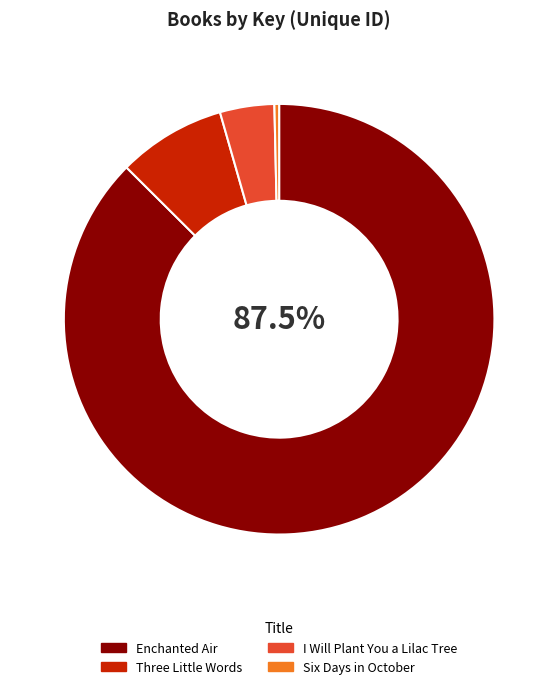

Count the number of slices in the pie.

4